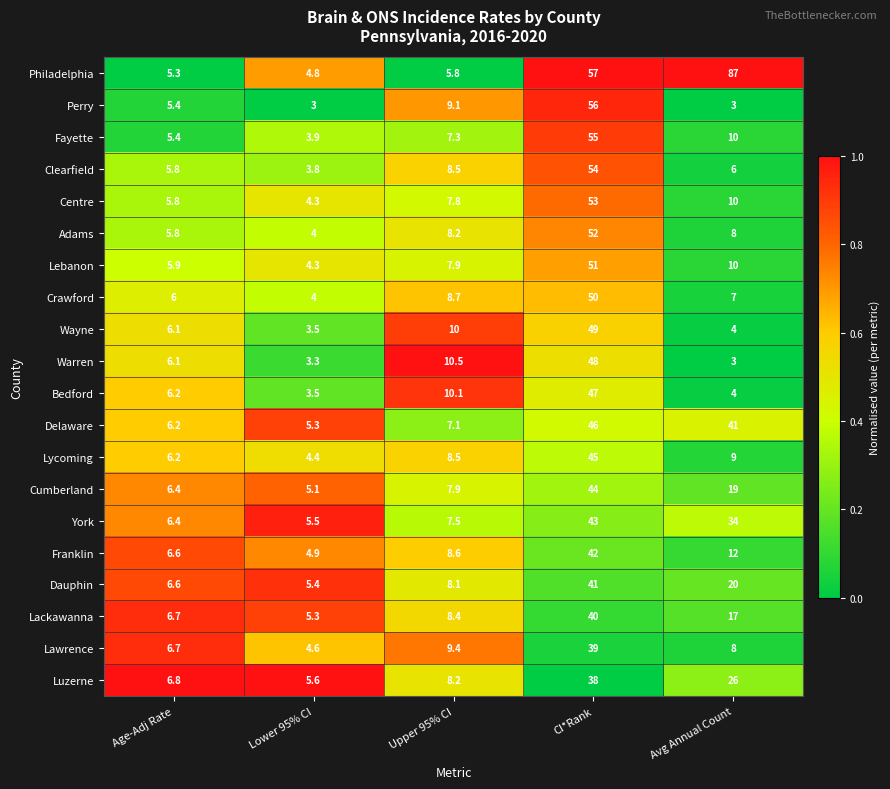

True or false: Lawrence has a value of 11.6 at Age-Adj Rate.

False